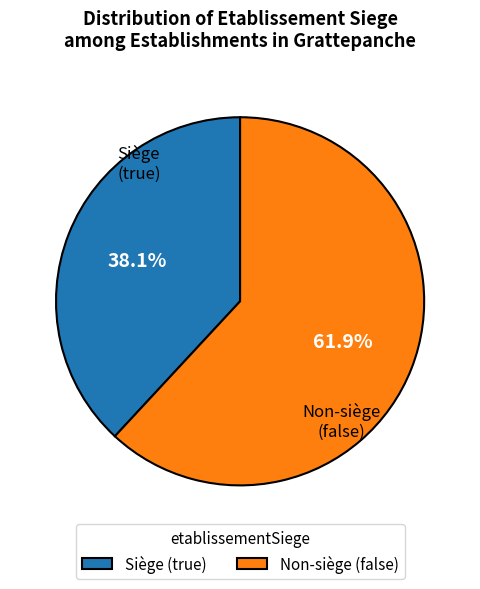

How many segments does this pie chart have?

2